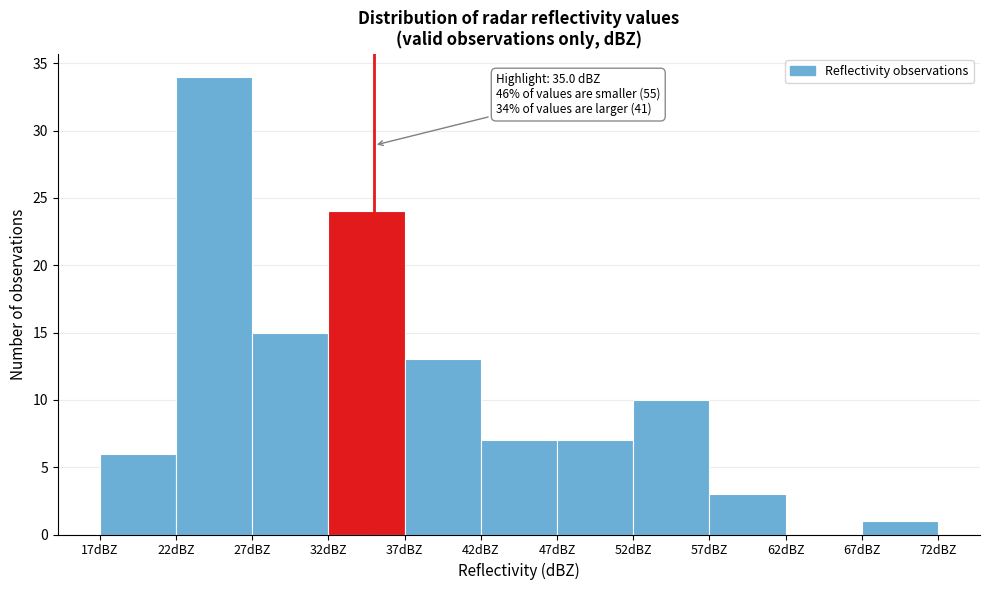

Over which range of the x-axis is the bar tallest?

22 to 27